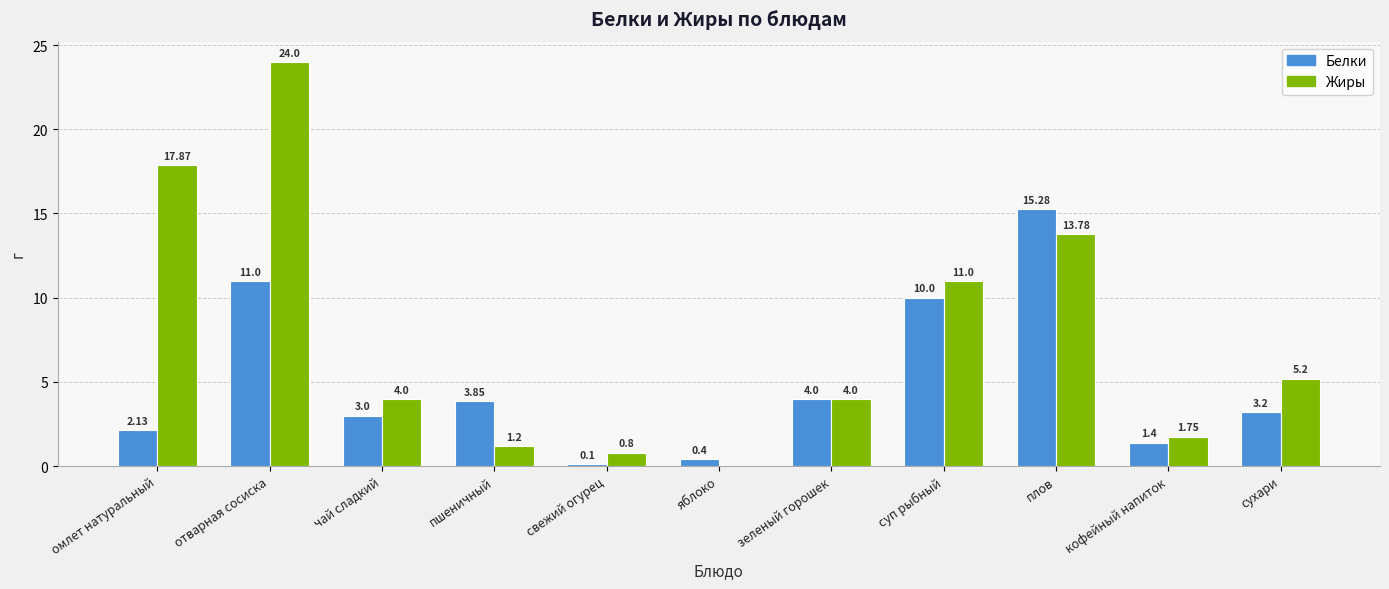

Are the bars grouped side by side (vs. stacked)?

Yes